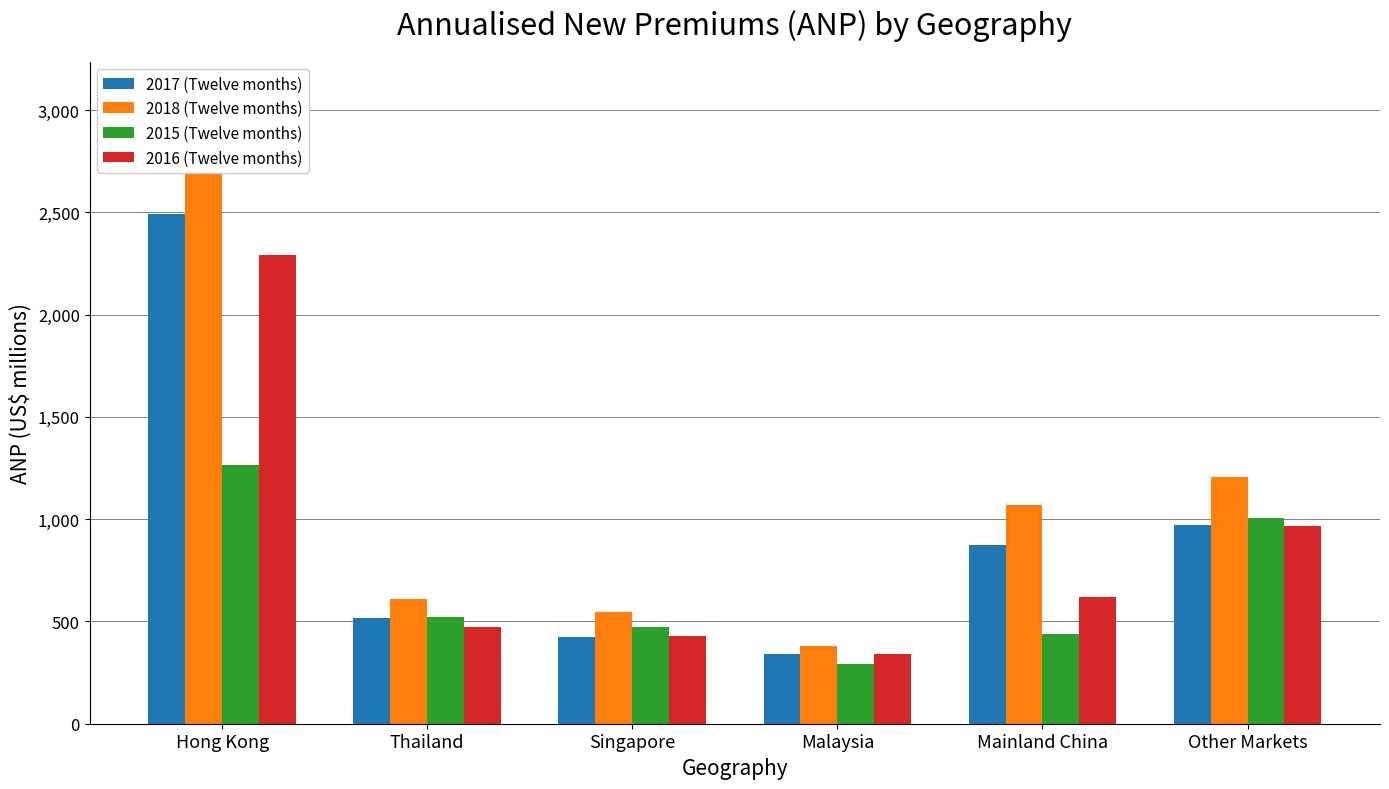

Where does the 2017 (Twelve months) series first go above 873?

Hong Kong